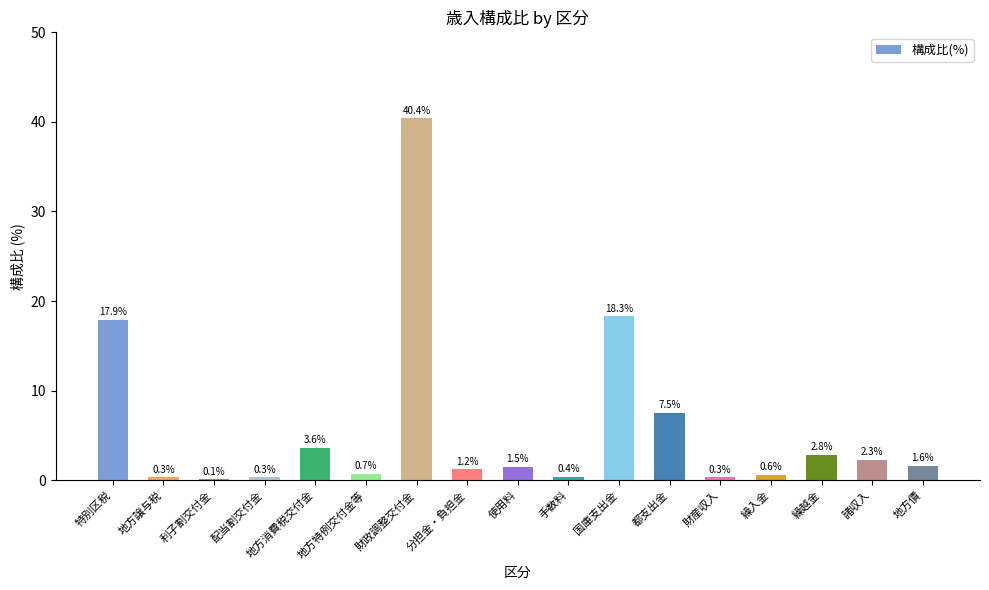

Are the bars horizontal?

No